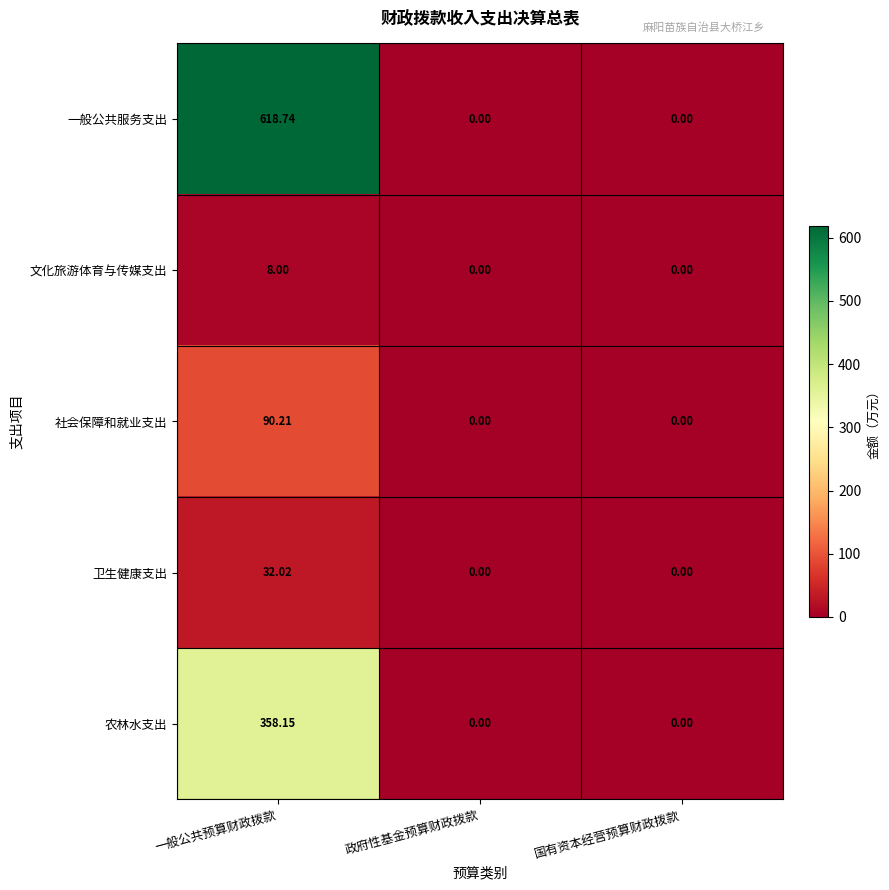

Rank the series by their maximum value, from highest to lowest.

一般公共服务支出, 农林水支出, 社会保障和就业支出, 卫生健康支出, 文化旅游体育与传媒支出